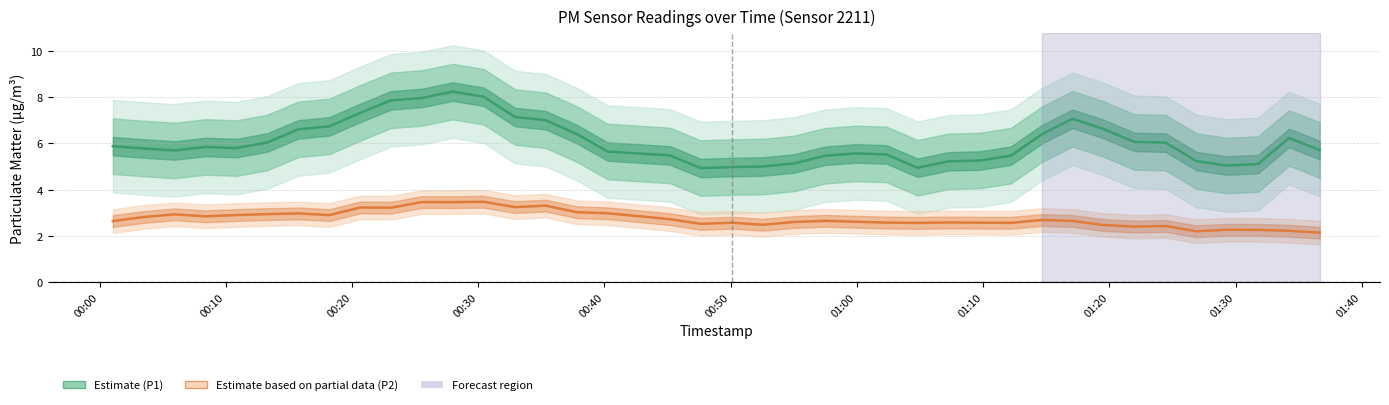

What is the difference between the maximum and second lowest values in the PM1 (P1) series?

3.3